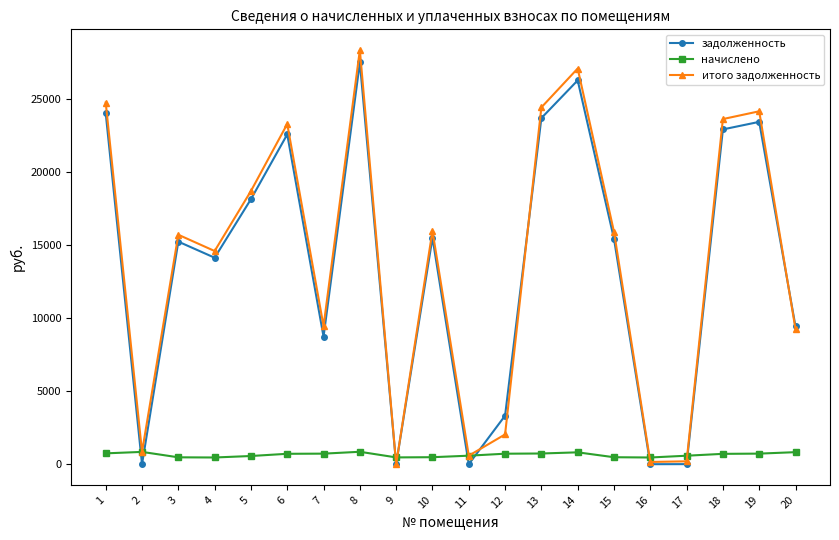

Which series has the widest spread of values?

итого задолженность